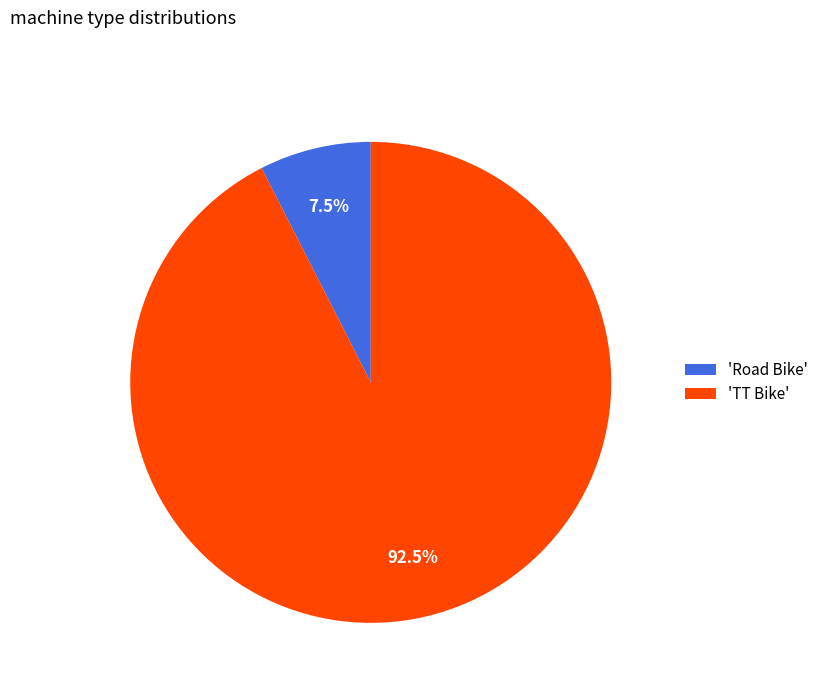

How many slices are in this pie chart?

2